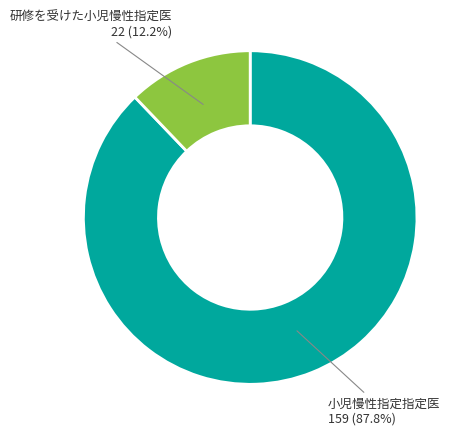

Does any single category account for the majority?

Yes